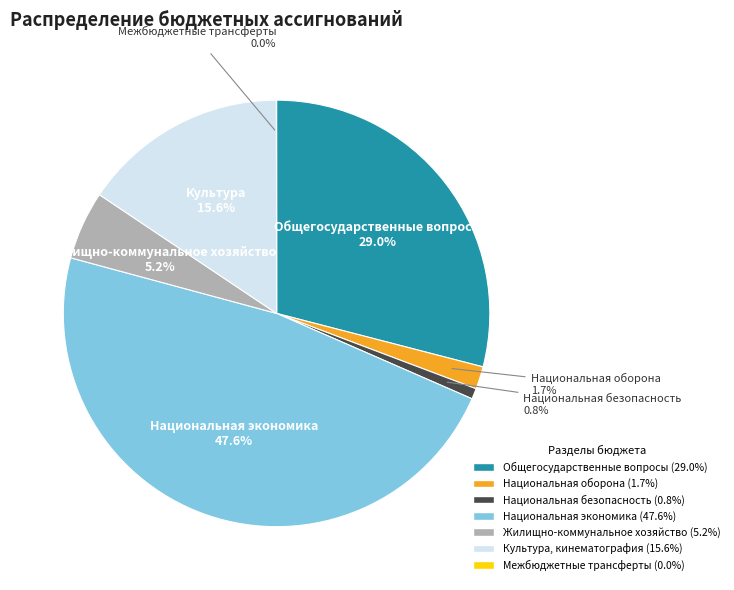

Does any single category account for the majority?

No